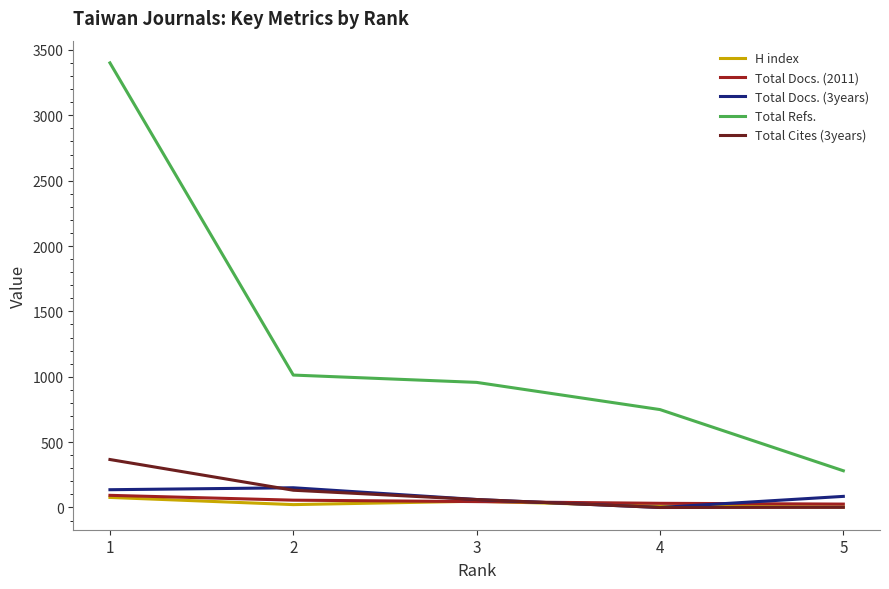

Is this an area chart (filled region under the line)?

No